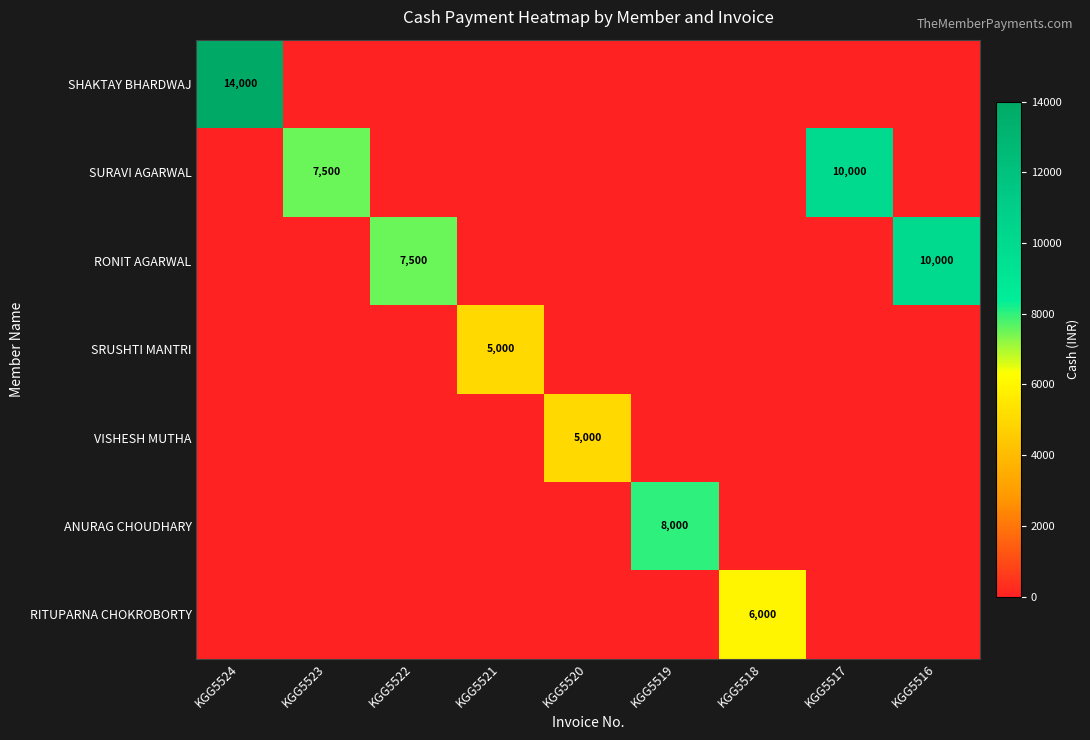

True or false: RONIT AGARWAL has a value of 7500 at KGG5522.

True